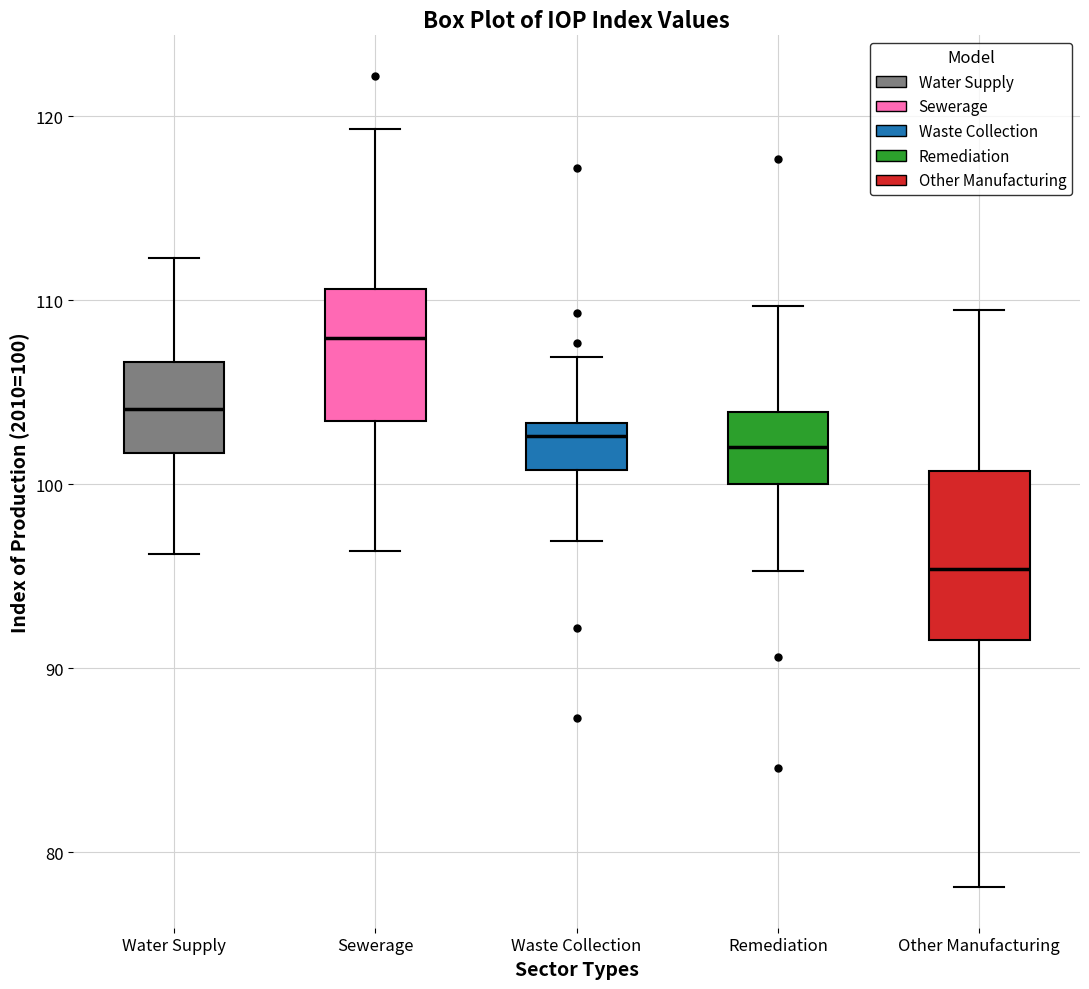

Where does the upper whisker of the box for Other Manufacturing end on the y-axis? The values are not printed on the chart, so give them approximately, as read against the axis.

110